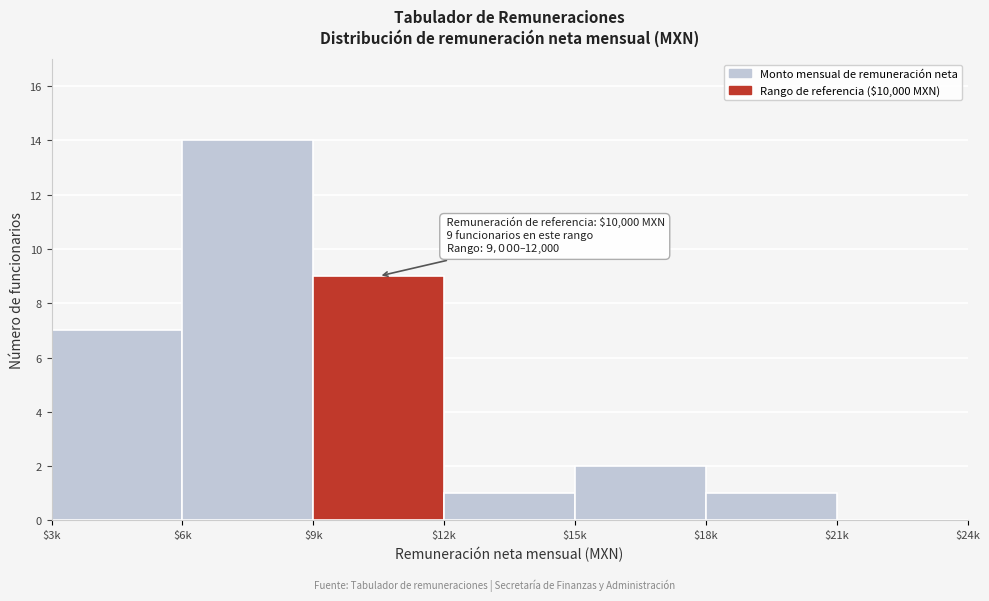

The value at $12k is 0. True or false?

False